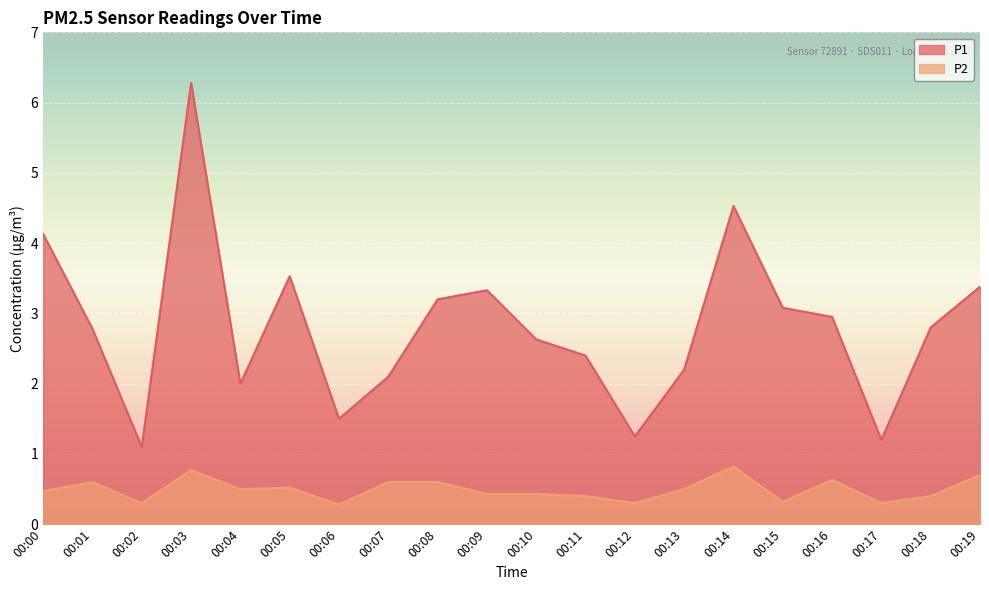

What is the lowest value of the P1 series?

1.1